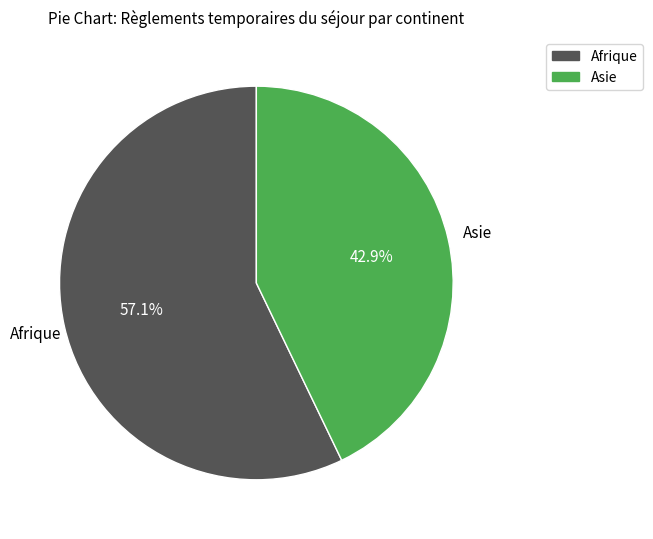

How many segments does this pie chart have?

2